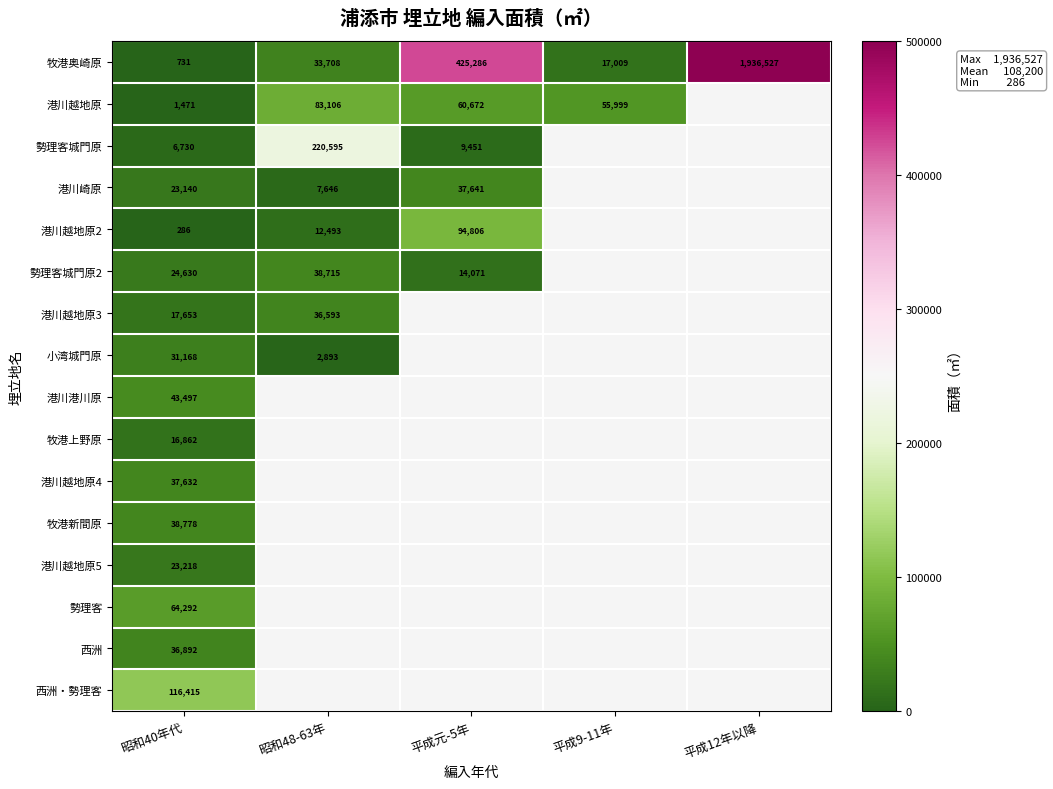

At which label does 西洲 reach its minimum?

昭和40年代